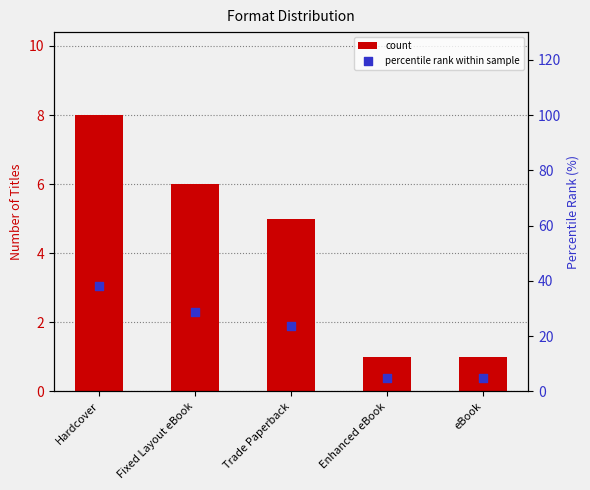

What is the total value across all series at Hardcover?

46.1